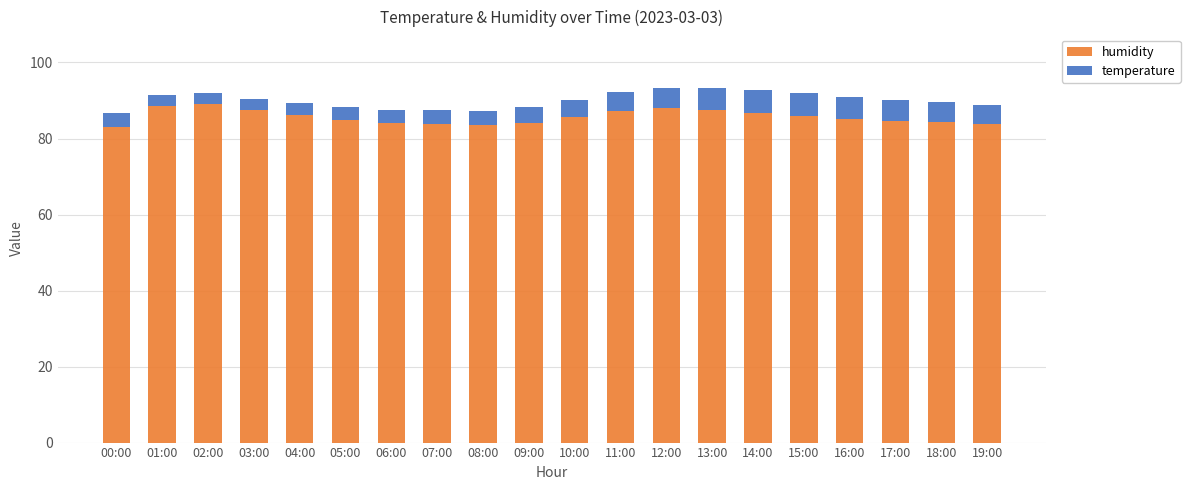

What is the difference between the maximum and minimum values in the humidity series?

6.1